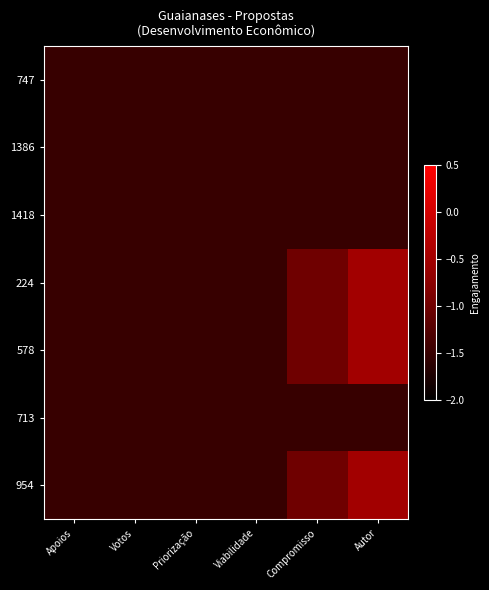

Reading left to right, transcribe all the data shown in this chart.

747: Apoios=-1.5	Votos=-1.5	Priorização=-1.5	Viabilidade=-1.5	Compromisso=-1.5	Autor=-1.5
1386: Apoios=-1.5	Votos=-1.5	Priorização=-1.5	Viabilidade=-1.5	Compromisso=-1.5	Autor=-1.5
1418: Apoios=-1.5	Votos=-1.5	Priorização=-1.5	Viabilidade=-1.5	Compromisso=-1.5	Autor=-1.5
224: Apoios=-1.5	Votos=-1.5	Priorização=-1.5	Viabilidade=-1.5	Compromisso=-1.0	Autor=-0.5
578: Apoios=-1.5	Votos=-1.5	Priorização=-1.5	Viabilidade=-1.5	Compromisso=-1.0	Autor=-0.5
713: Apoios=-1.5	Votos=-1.5	Priorização=-1.5	Viabilidade=-1.5	Compromisso=-1.5	Autor=-1.5
954: Apoios=-1.5	Votos=-1.5	Priorização=-1.5	Viabilidade=-1.5	Compromisso=-1.0	Autor=-0.5